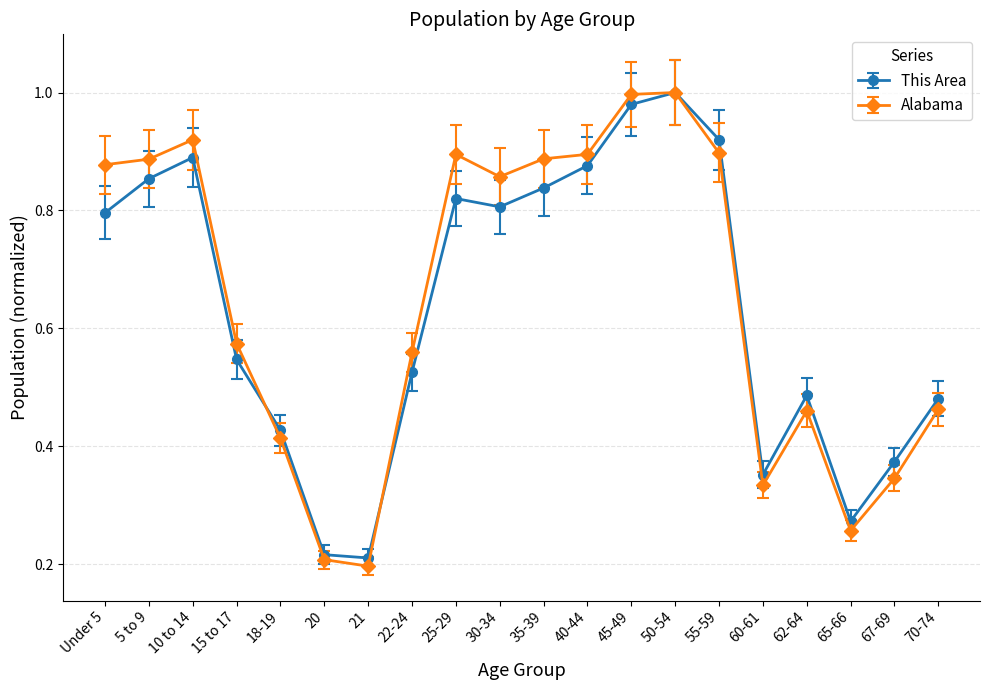

The This Area series shows 1.4 at 50-54. True or false?

False